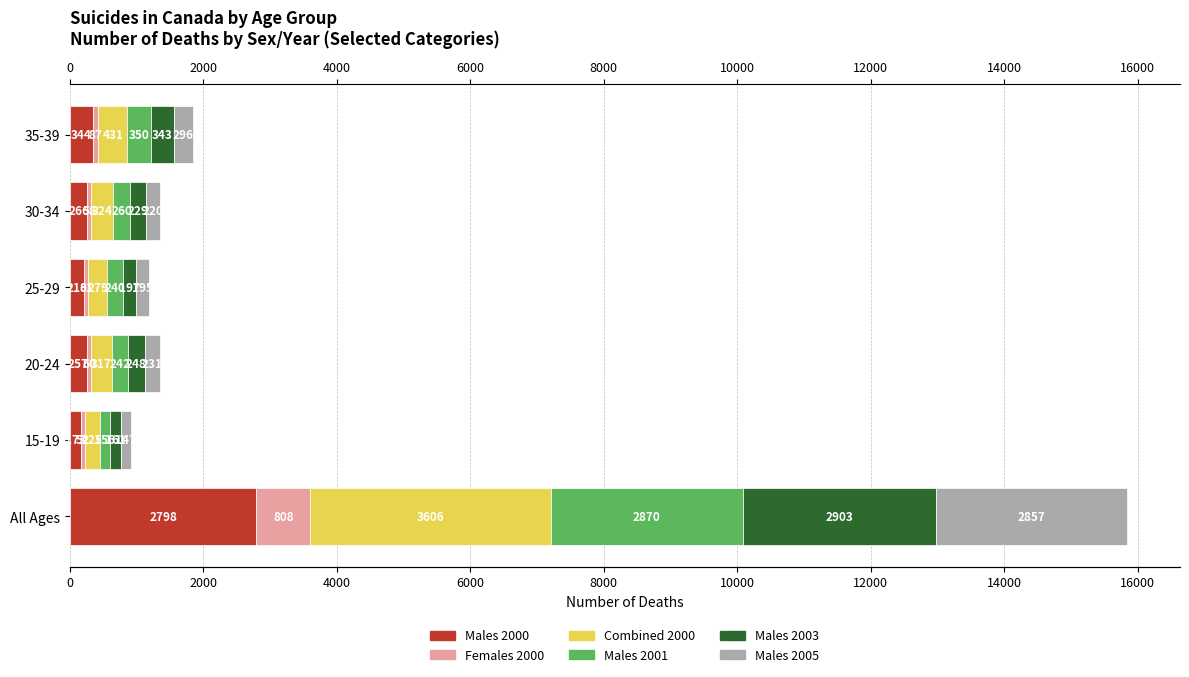

What are all the series names shown in the legend?

Males 2000, Females 2000, Combined 2000, Males 2001, Males 2003, Males 2005